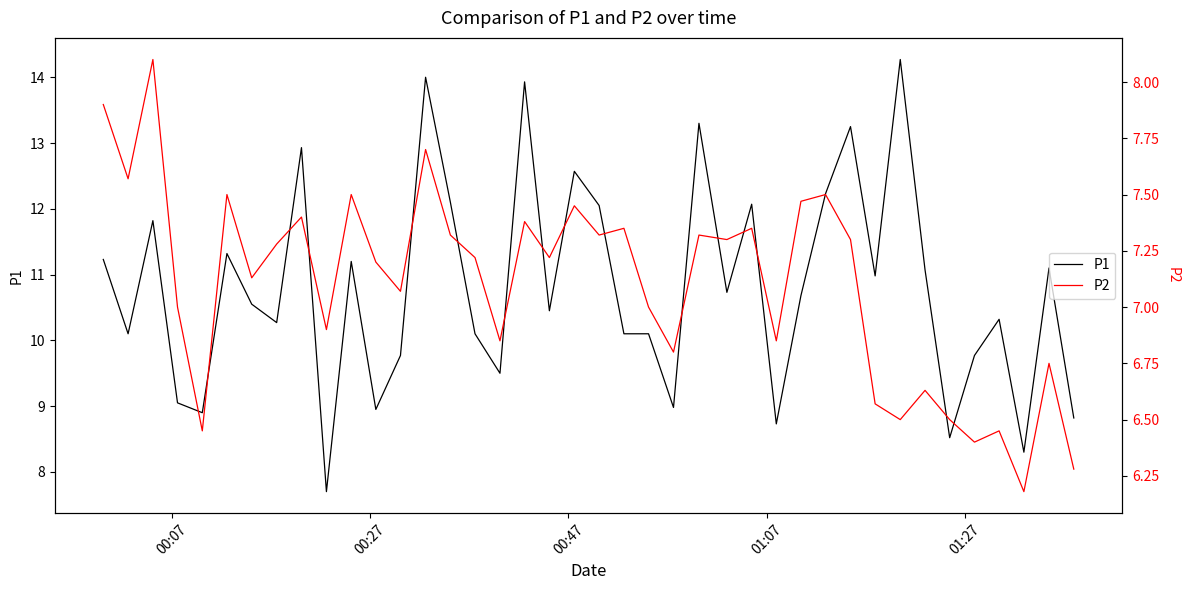

Reading right to left, list all the values displayed in this chart.

P1: 8.8	11.1	8.3	10.3	9.8	8.5	11.1	14.3	11.0	13.2	12.2	10.7	8.7	12.1	10.7	13.3	9.0	10.1	10.1	12.1	12.6	10.4	13.9	9.5	10.1	12.1	14.0	9.8	8.9	11.2	7.7	12.9	10.3	10.6	11.3	8.9	9.1	11.8	10.1	11.2
P2: 6.3	6.8	6.2	6.5	6.4	6.5	6.6	6.5	6.6	7.3	7.5	7.5	6.8	7.3	7.3	7.3	6.8	7.0	7.3	7.3	7.5	7.2	7.4	6.8	7.2	7.3	7.7	7.1	7.2	7.5	6.9	7.4	7.3	7.1	7.5	6.5	7.0	8.1	7.6	7.9